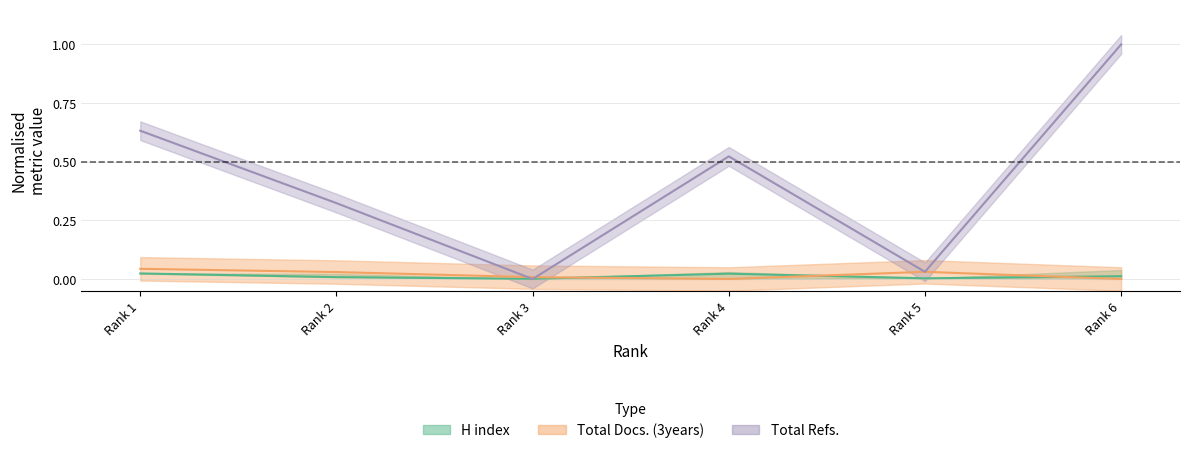

Which series has the largest total across all categories?

Total Refs.